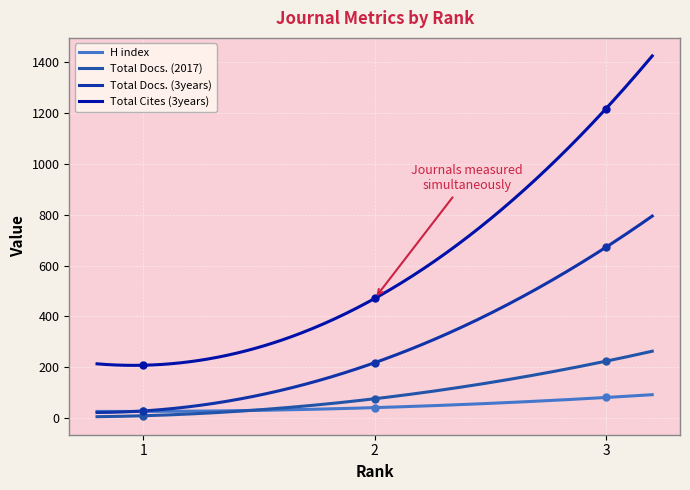

Which series has the widest spread of values?

Total Cites (3years)